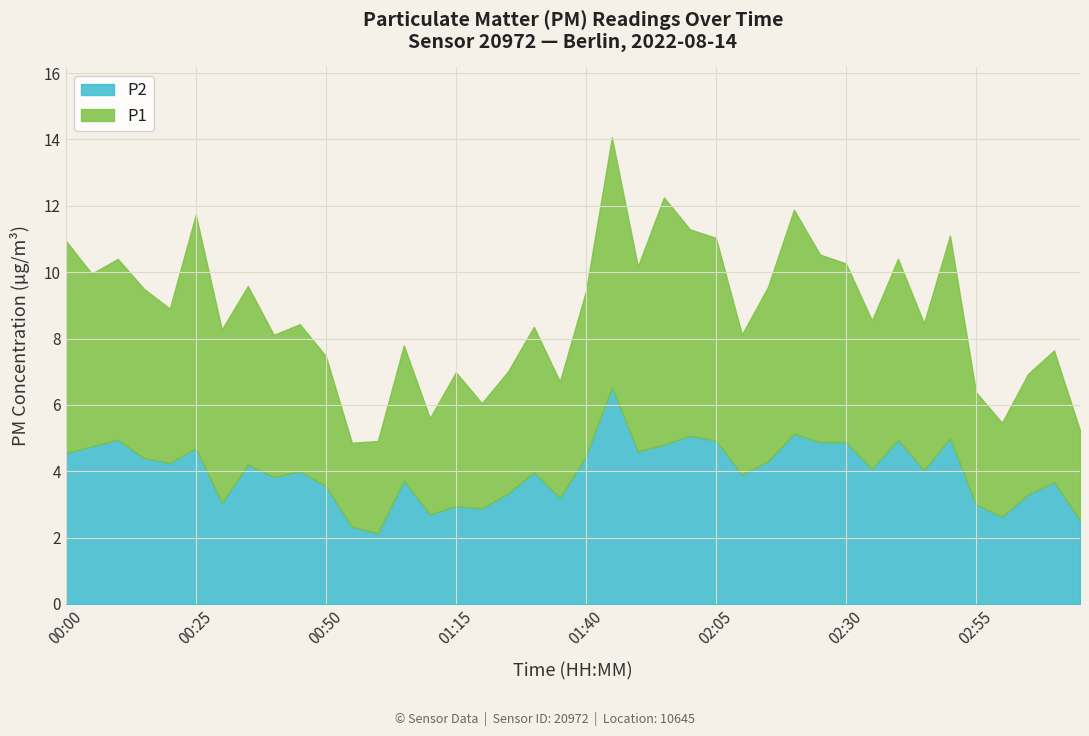

What is the label of the 14th point from the right?

02:10